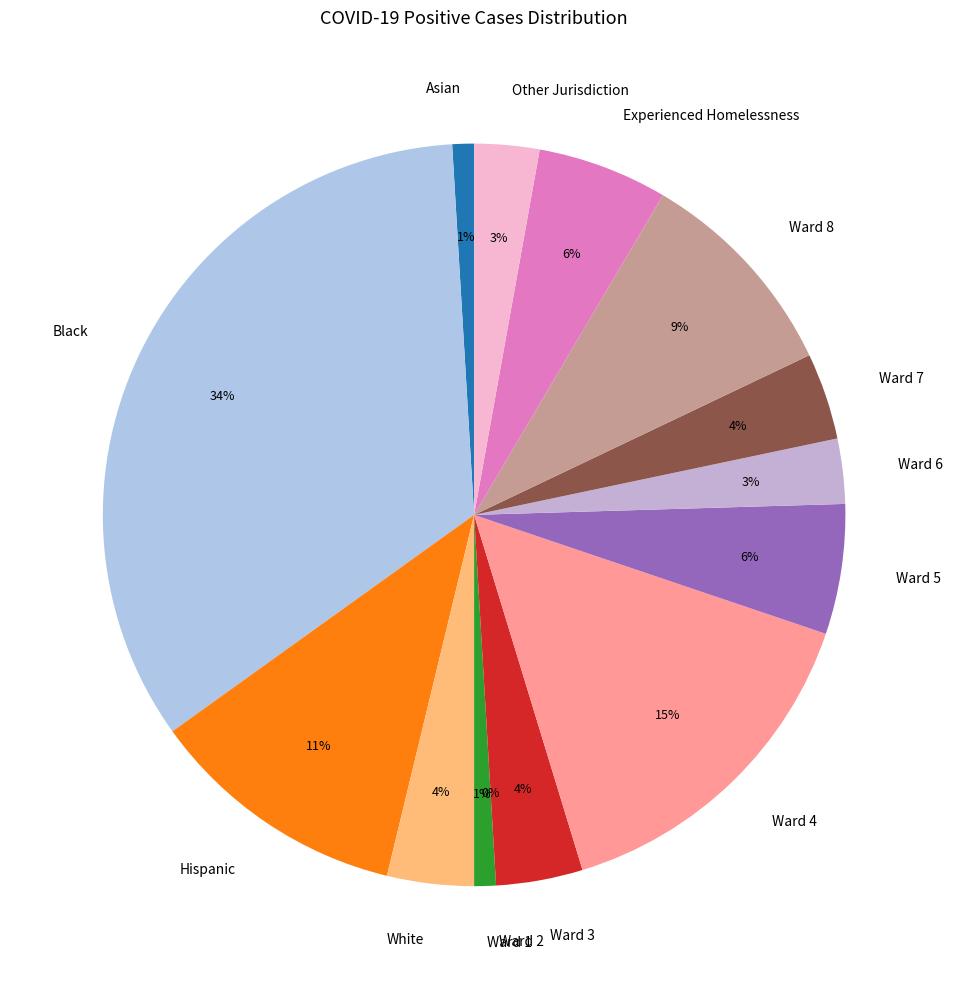

Is there a majority slice in this chart?

No